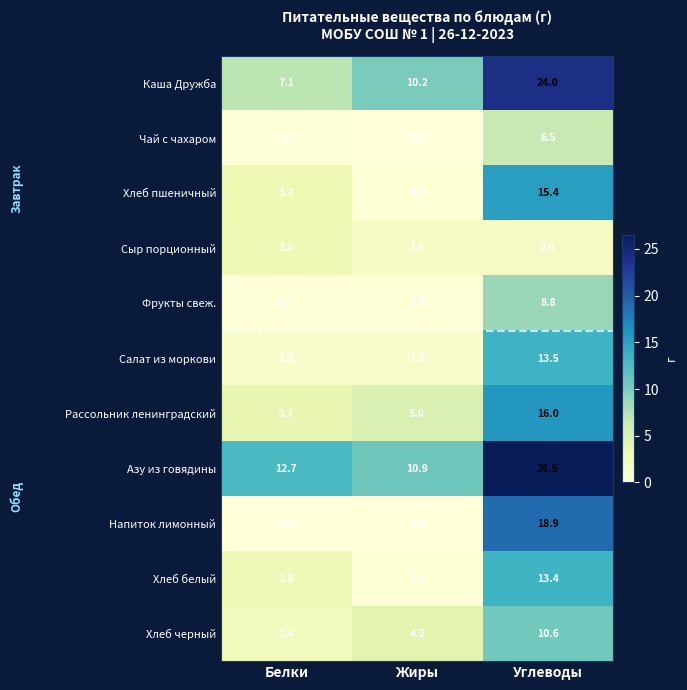

At which label is Рассольник ленинградский closest to 9?

Жиры